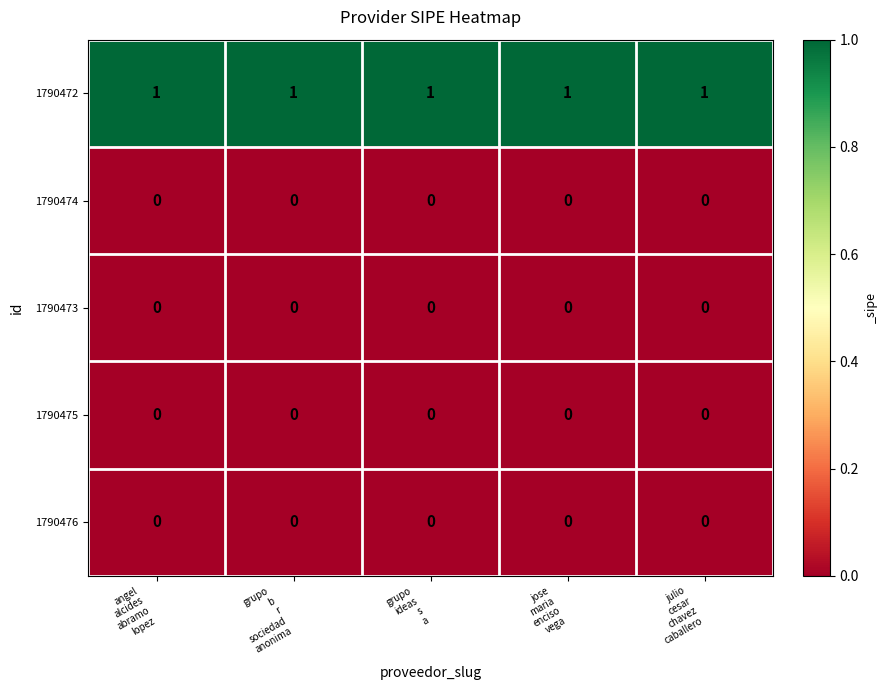

Which series has the largest total across all categories?

1790472